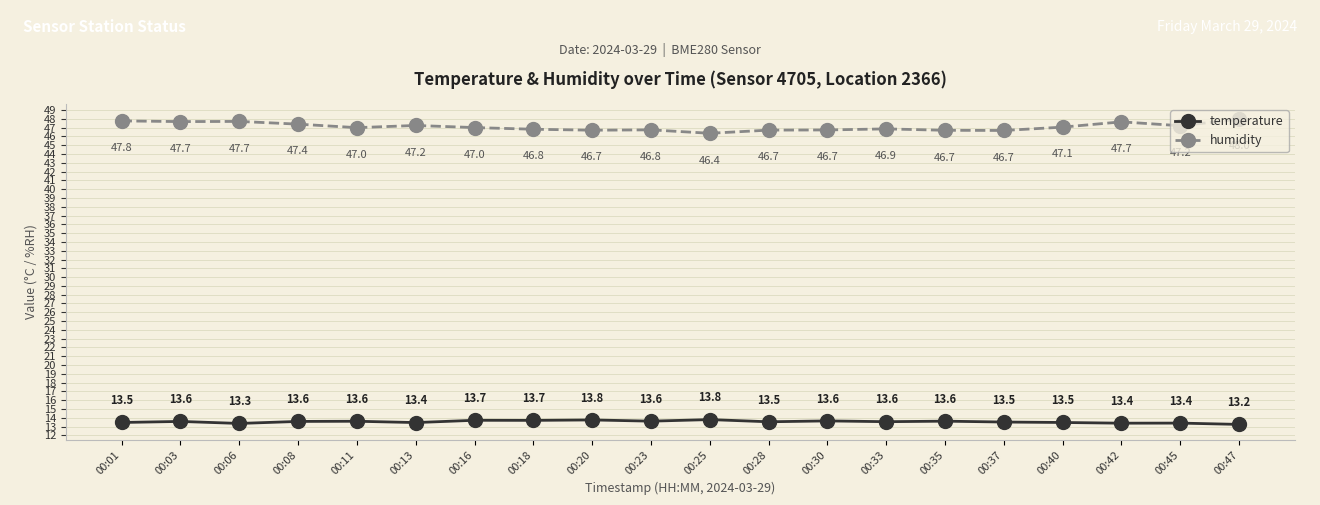

What is the value of the humidity point at the 18th from the left?

47.7